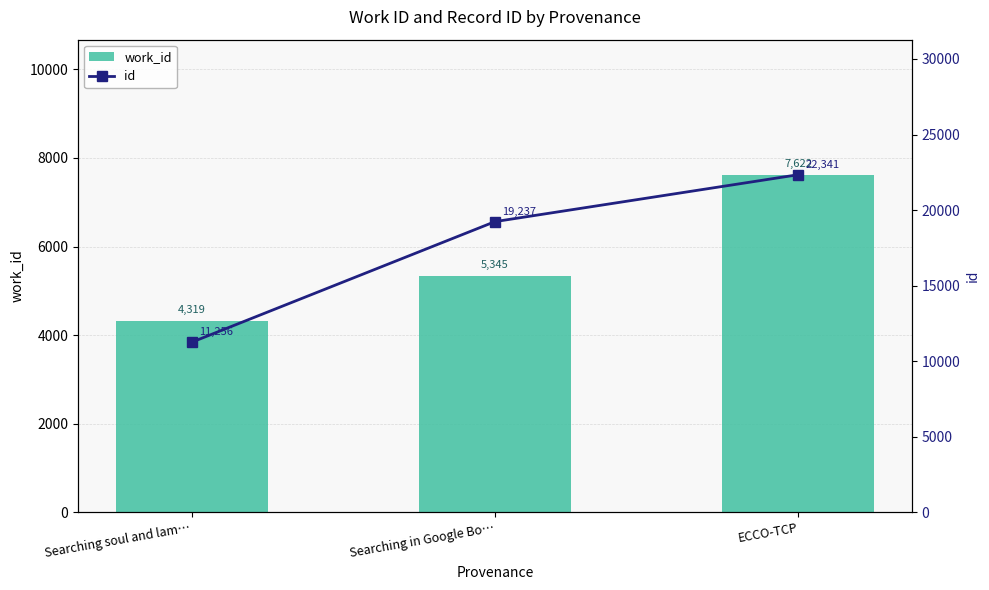

At how many categories does at least one series exceed 11466?

2